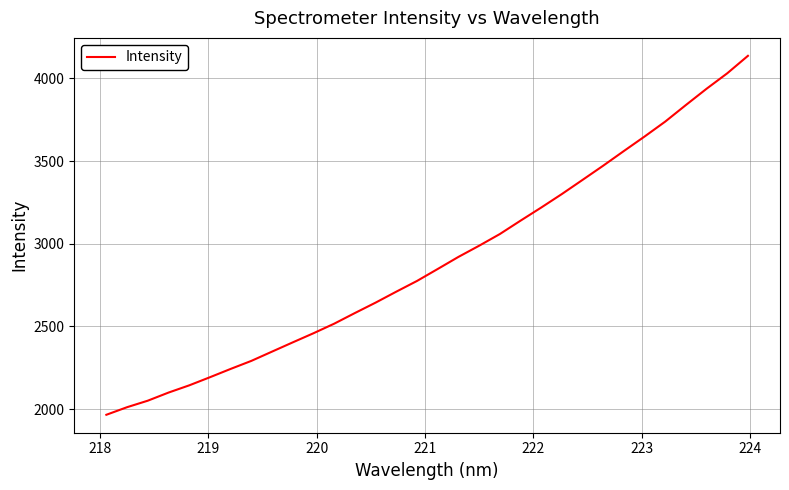

What is the greatest value displayed?

4135.9